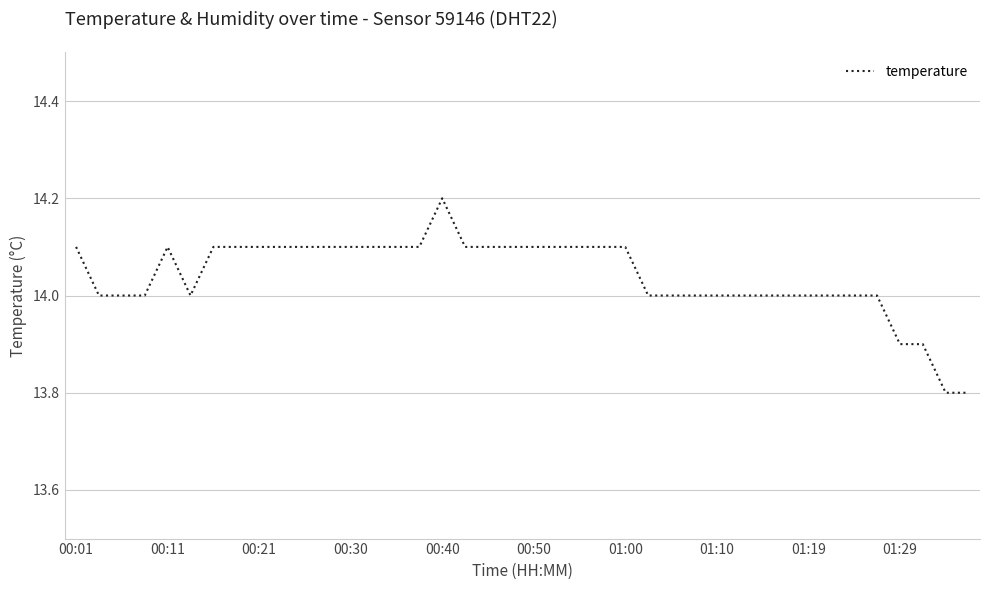

What is the smallest value displayed?

13.8